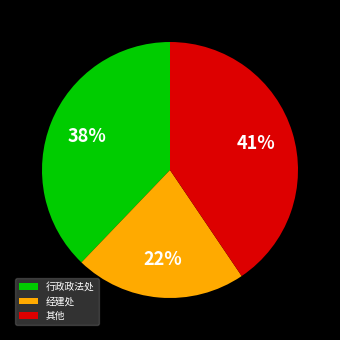

To the nearest percent, what is the average slice percentage?

33%